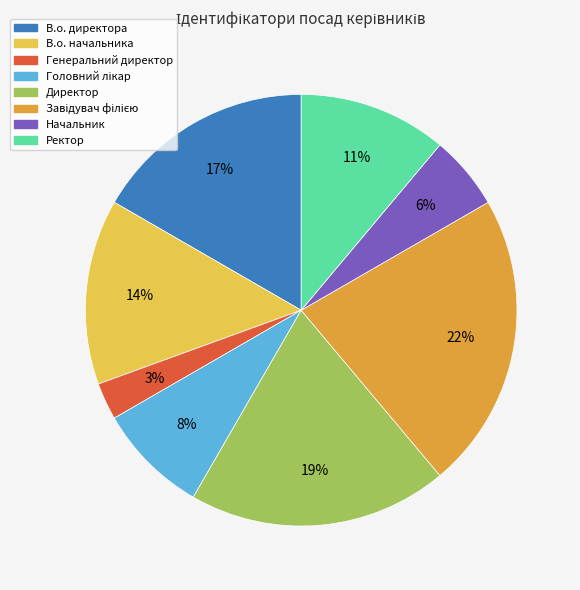

Which has a higher value, Директор or В.о. начальника?

Директор